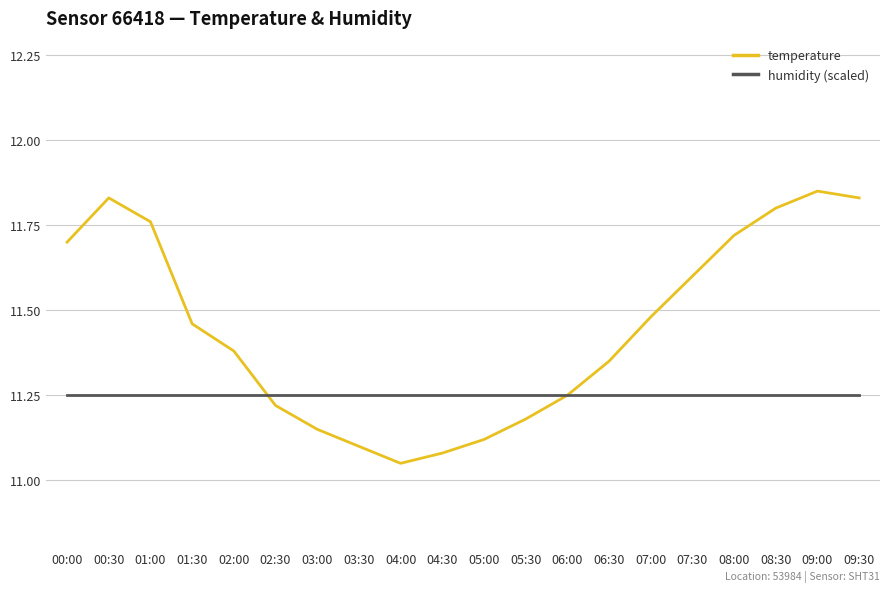

At 09:00, list the series in order from smallest to largest.

humidity (scaled), temperature